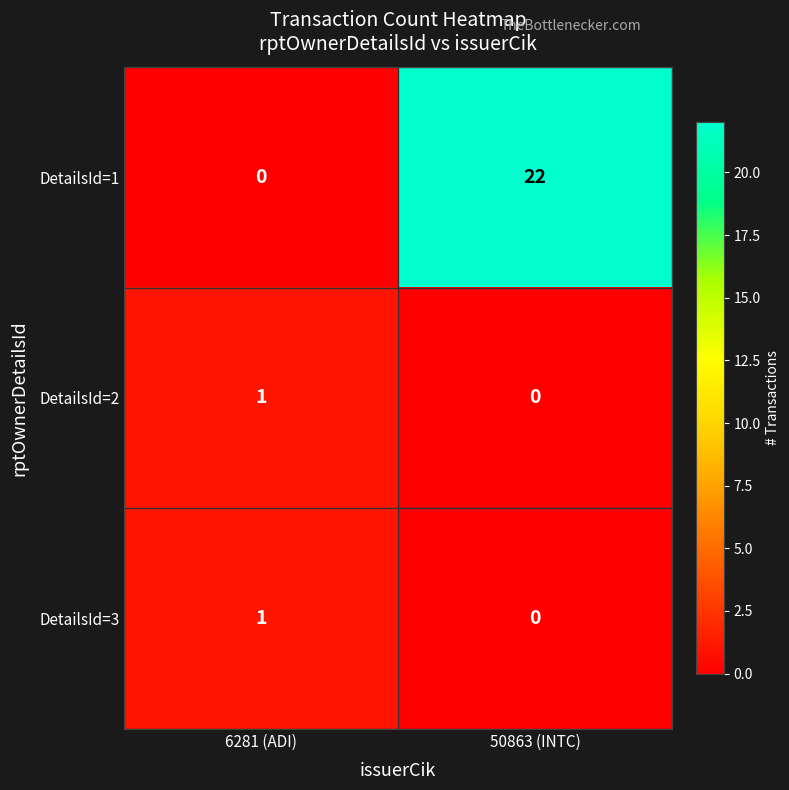

What is the maximum value for DetailsId=1?

22